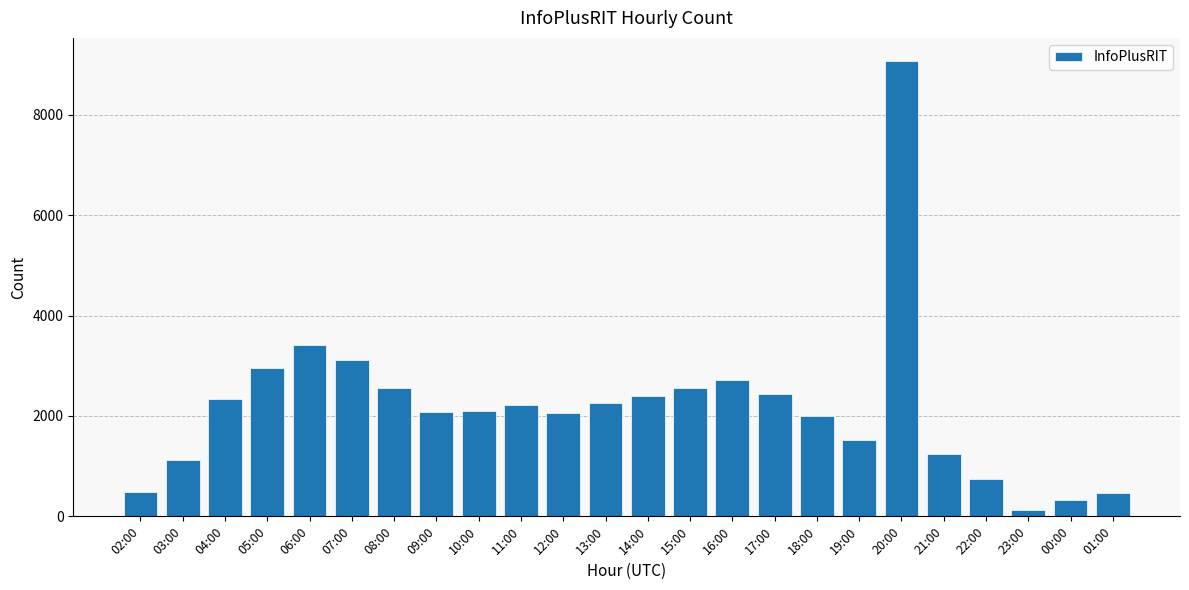

Between 15:00 and 12:00, which is larger?

15:00